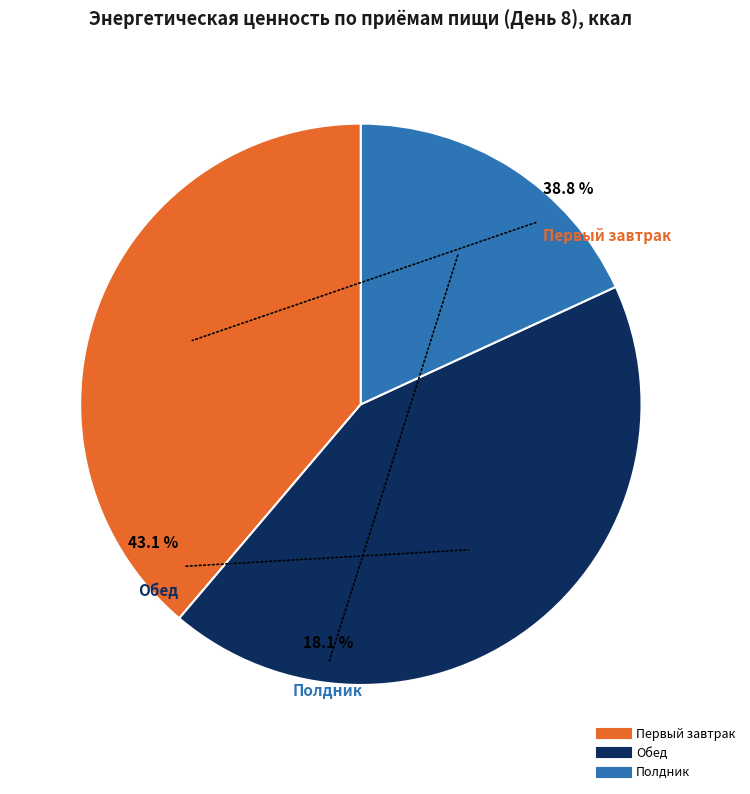

To the nearest percent, what percentage of the pie is Первый завтрак?

39%